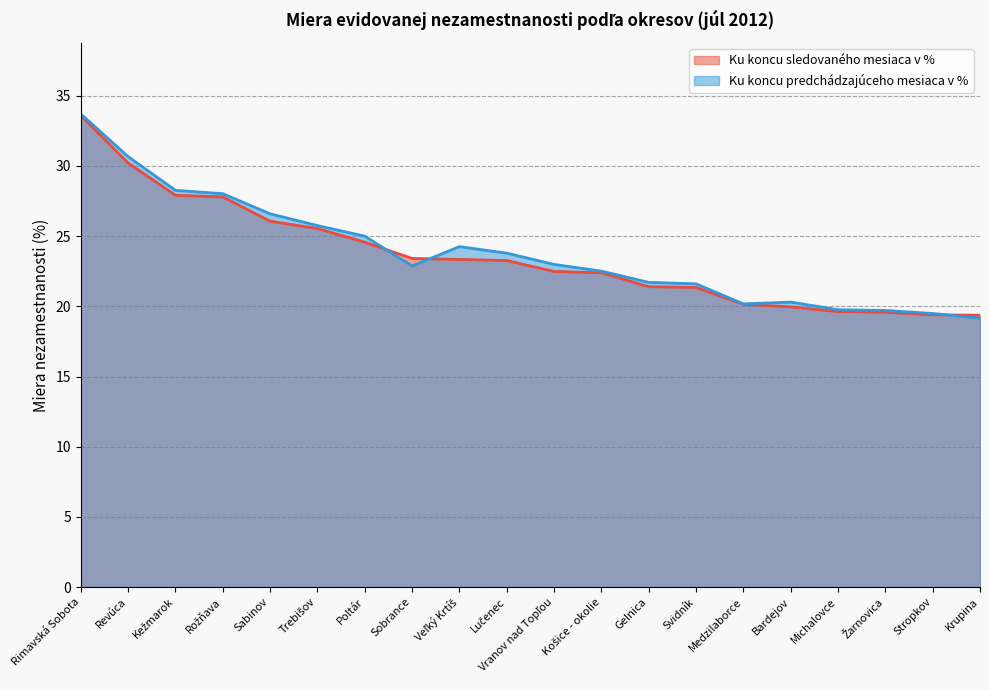

How many data points in Ku koncu sledovaného mesiaca v % are less than 23?

10